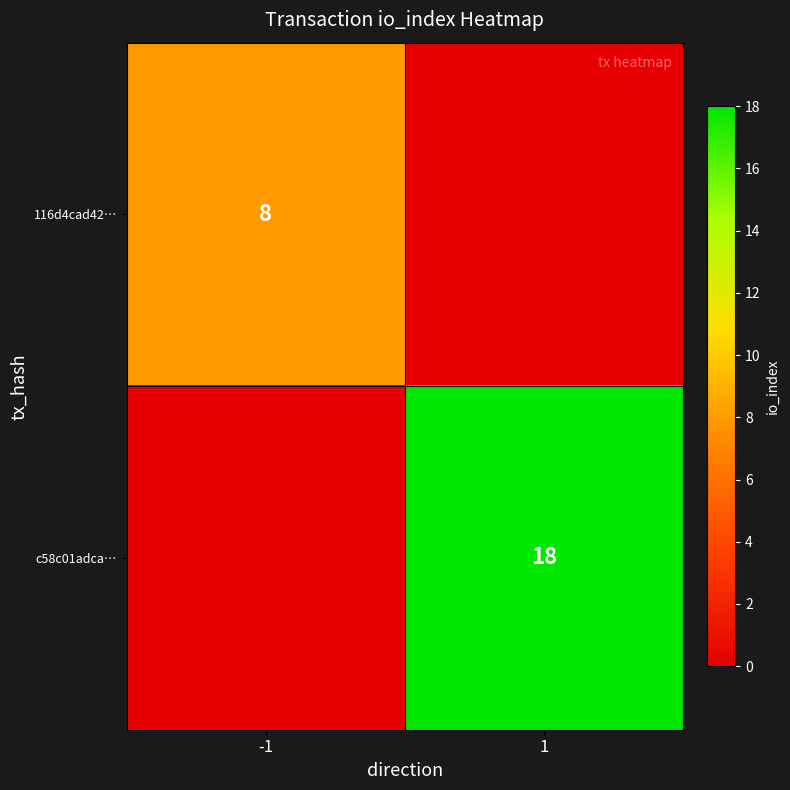

Which has a higher value, -1 or 1?

-1